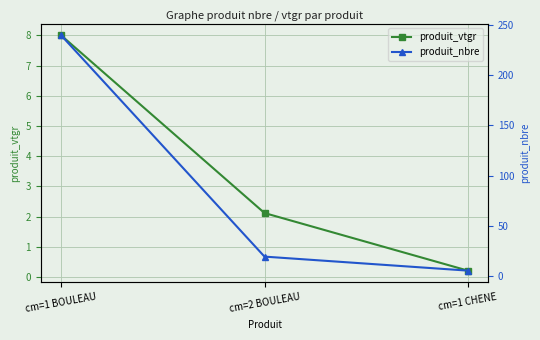

Between cm=1 CHENE and cm=2 BOULEAU, which is larger?

cm=2 BOULEAU